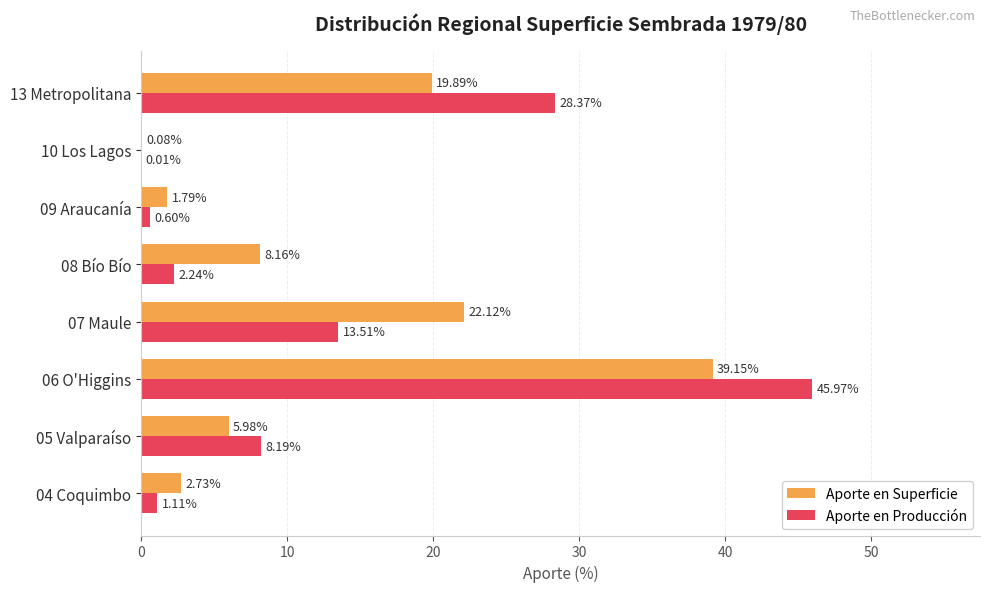

How many data points in Aporte en Producción are above 8?

4